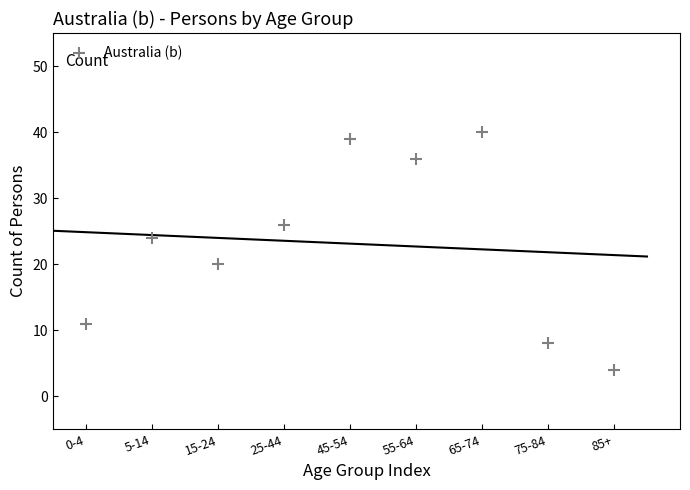

What is the range of Y values (max minus min)?

36